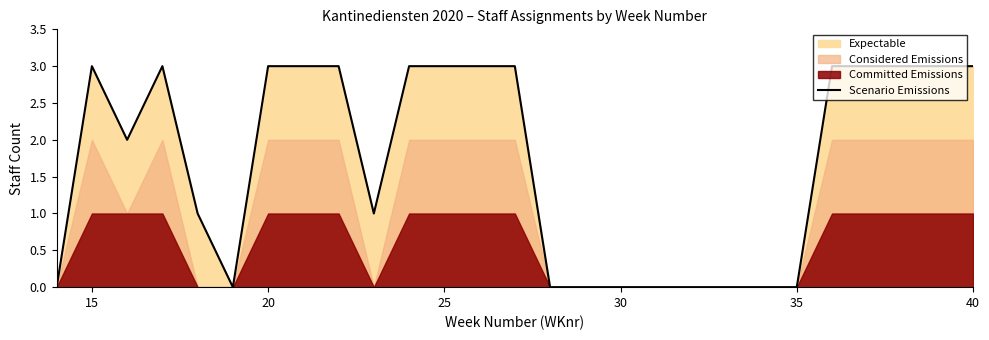

What is the difference between the second highest and minimum values?

3